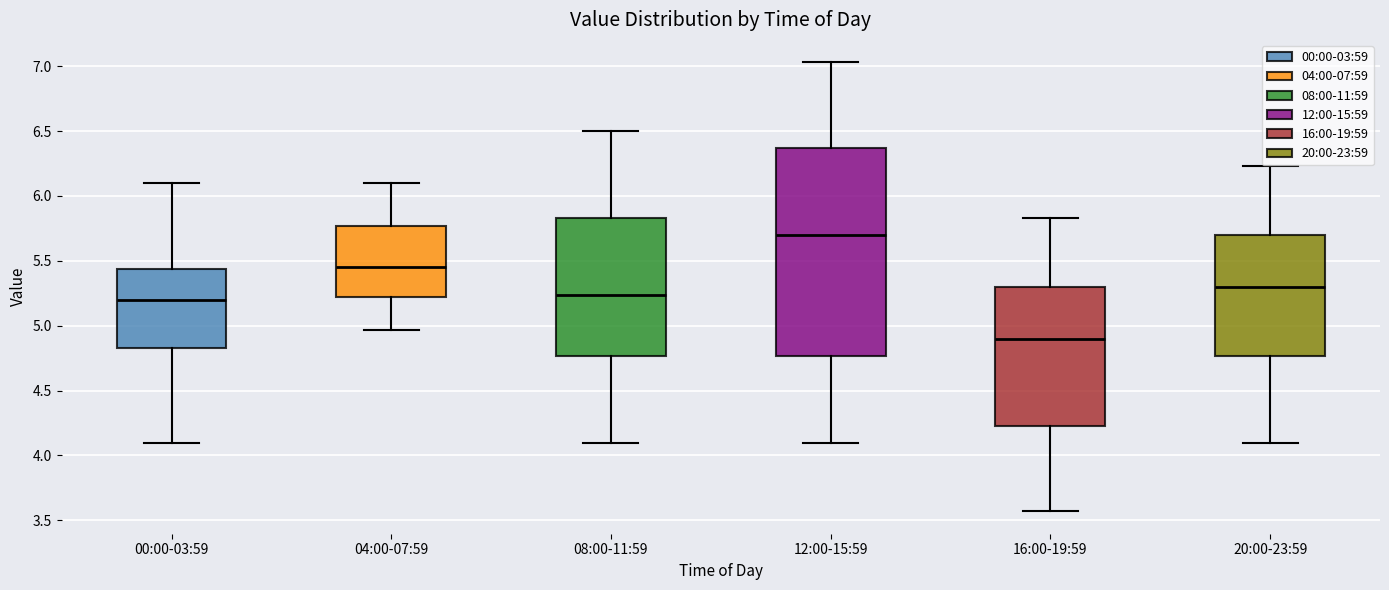

Which box's median line is the lowest?

16:00-19:59